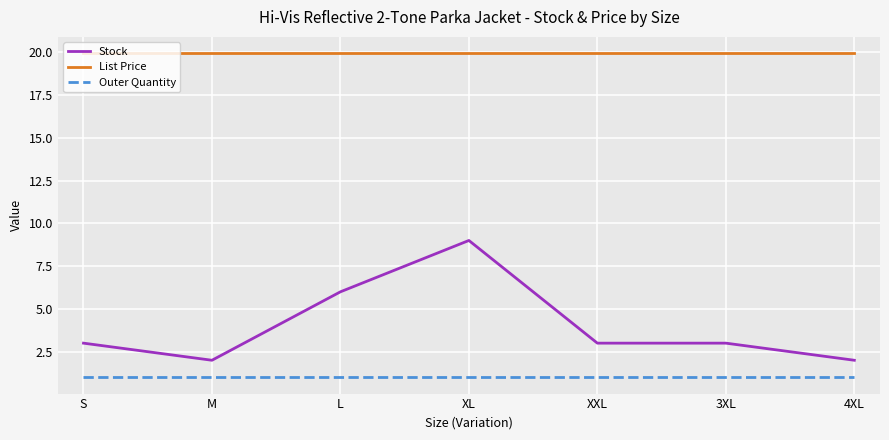

What is the average value of the Outer Quantity series?

1.0